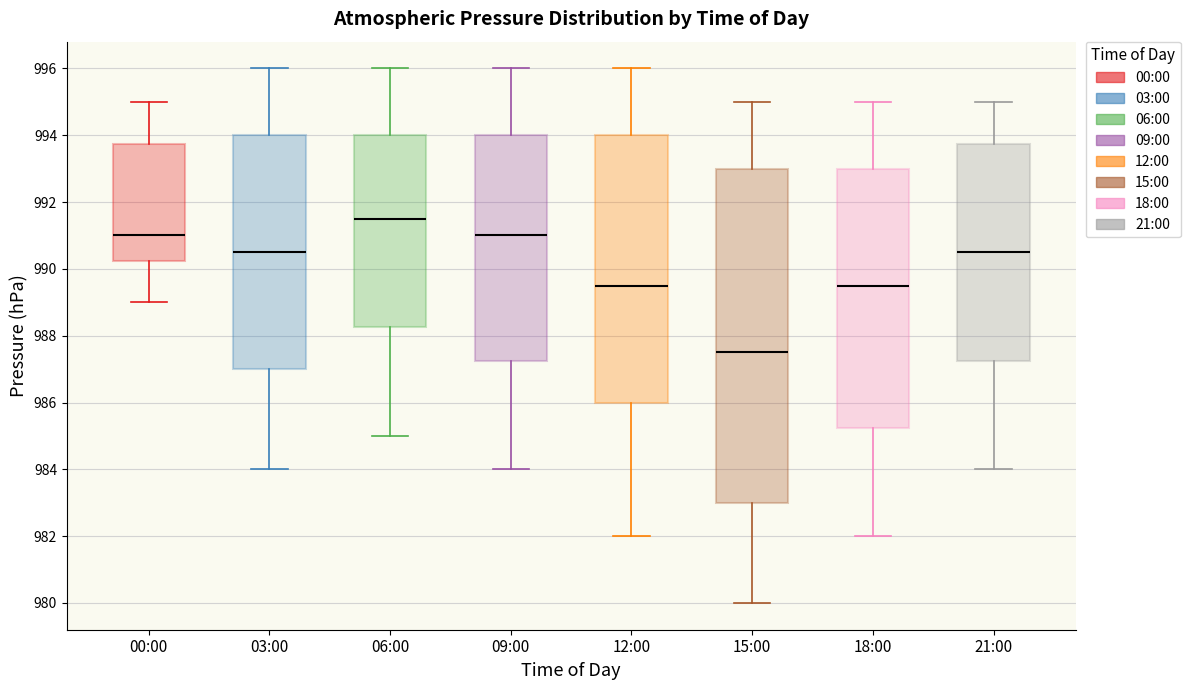

Where does the median line of the box for 15:00 sit on the y-axis? The values are not printed on the chart, so give them approximately, as read against the axis.

987.6